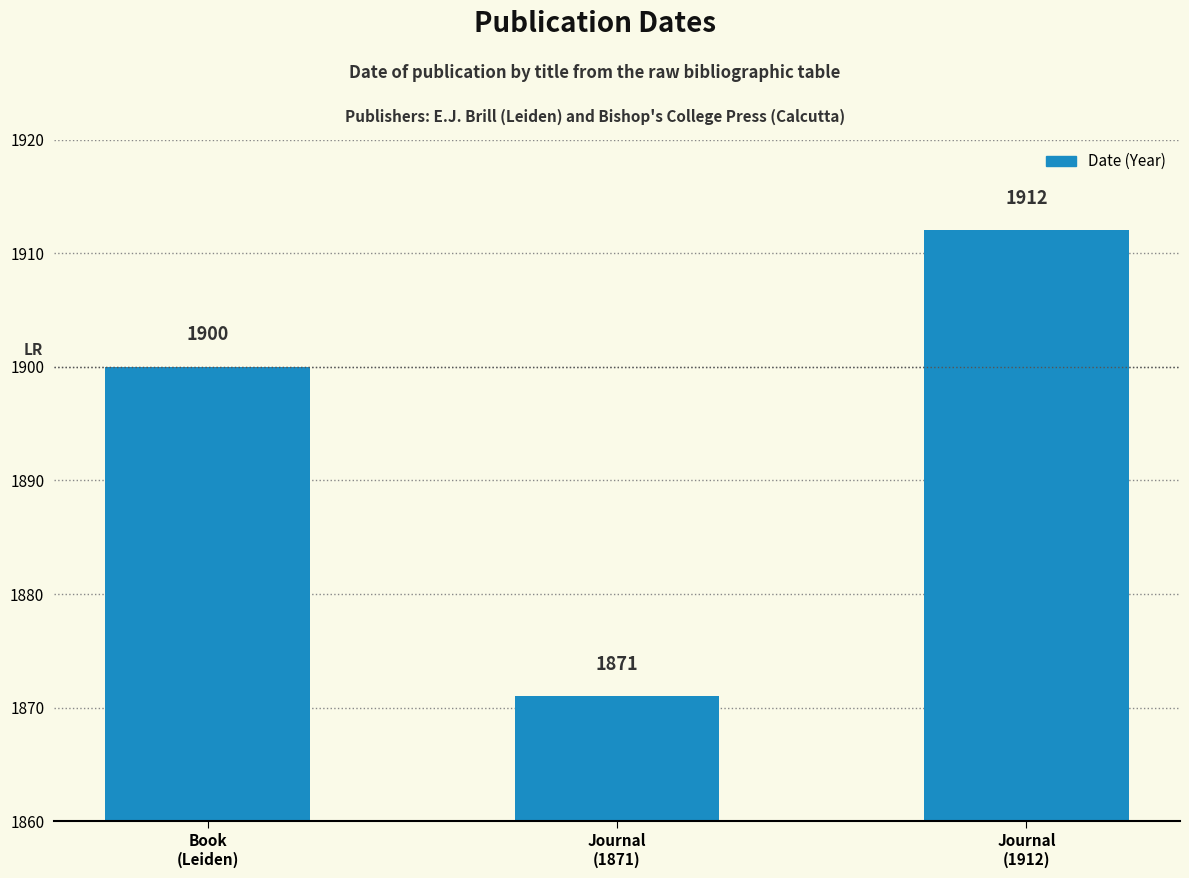

Read the value at Journal
(1912), to the nearest 10.

1910